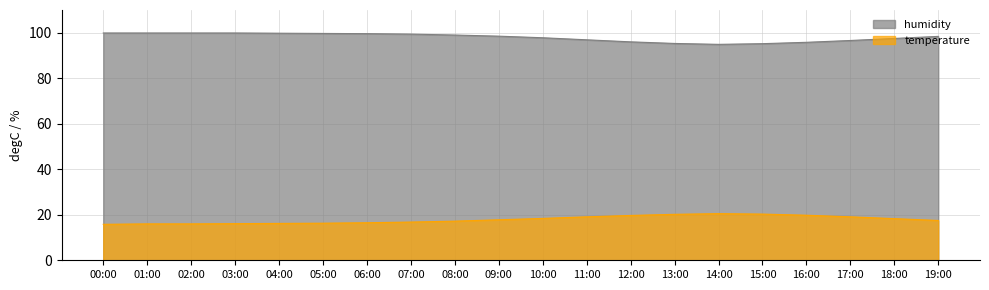

Is the value of temperature at 19:00 greater than the value of humidity at 01:00?

No